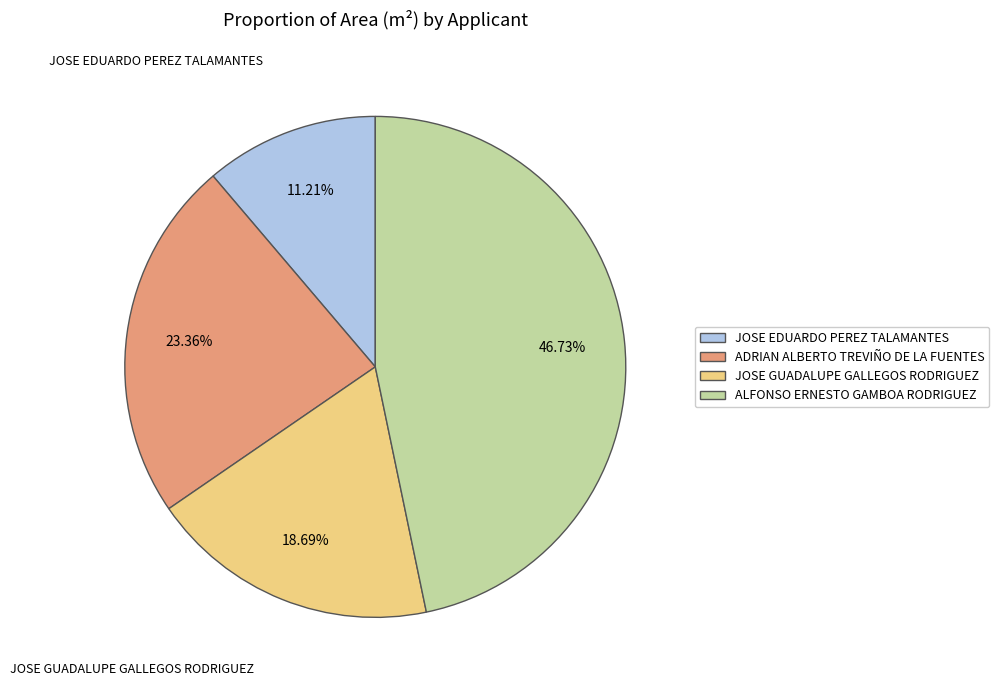

To the nearest percent, what is the difference between the largest and smallest slice percentages?

36%